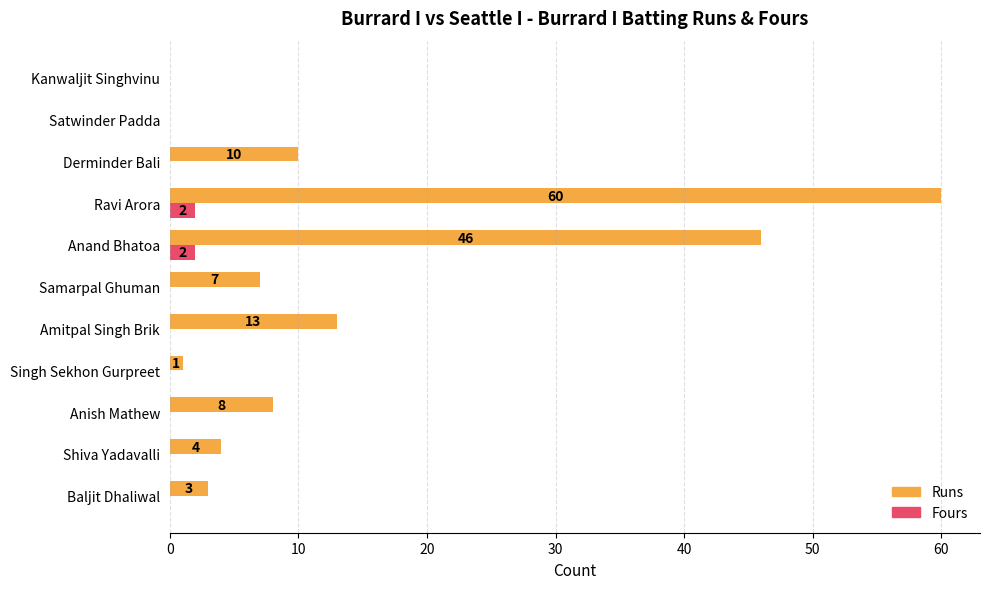

Which category has the highest value across all series?

Ravi Arora